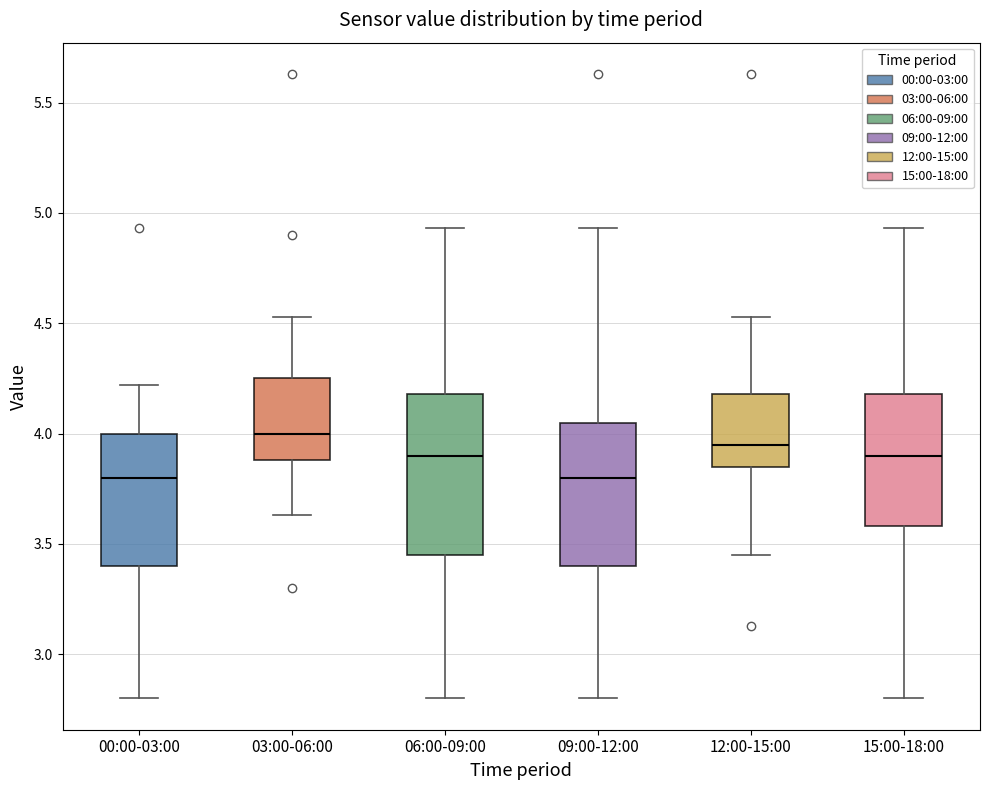

Reading left to right, transcribe this box plot: for each box, give where its median line is, the range the box spans, and where its two whiskers end, as read against the y-axis. The values are not printed on the chart, so give them approximately, as read against the axis.

00:00-03:00: median 3.80, box 3.40 to 4.00, whiskers 2.80 to 4.20
03:00-06:00: median 4.00, box 3.90 to 4.25, whiskers 3.65 to 4.55
06:00-09:00: median 3.90, box 3.45 to 4.20, whiskers 2.80 to 4.95
09:00-12:00: median 3.80, box 3.40 to 4.05, whiskers 2.80 to 4.95
12:00-15:00: median 3.95, box 3.85 to 4.20, whiskers 3.45 to 4.55
15:00-18:00: median 3.90, box 3.60 to 4.20, whiskers 2.80 to 4.95